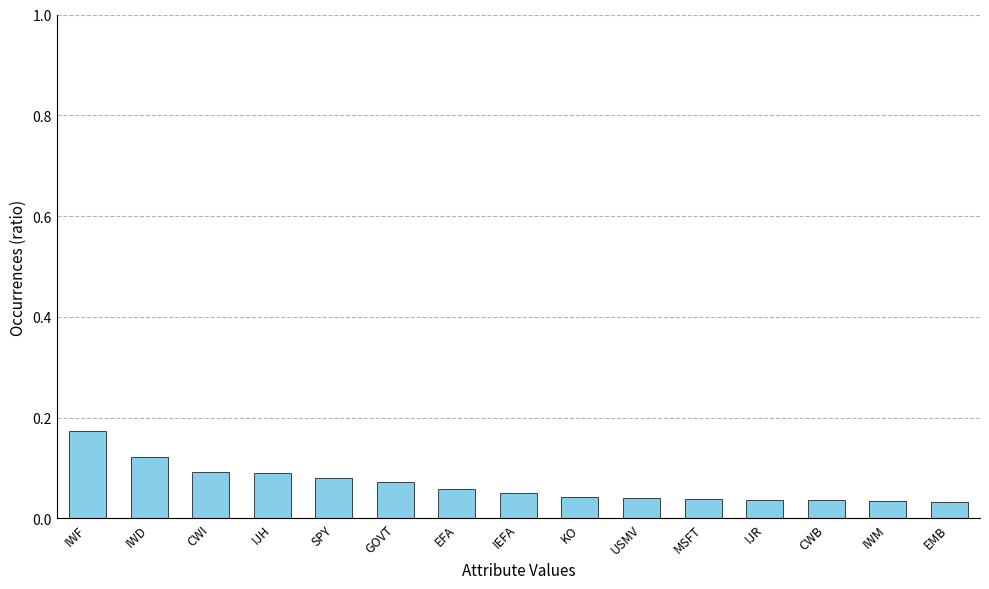

What is the sum of all values?

1.0